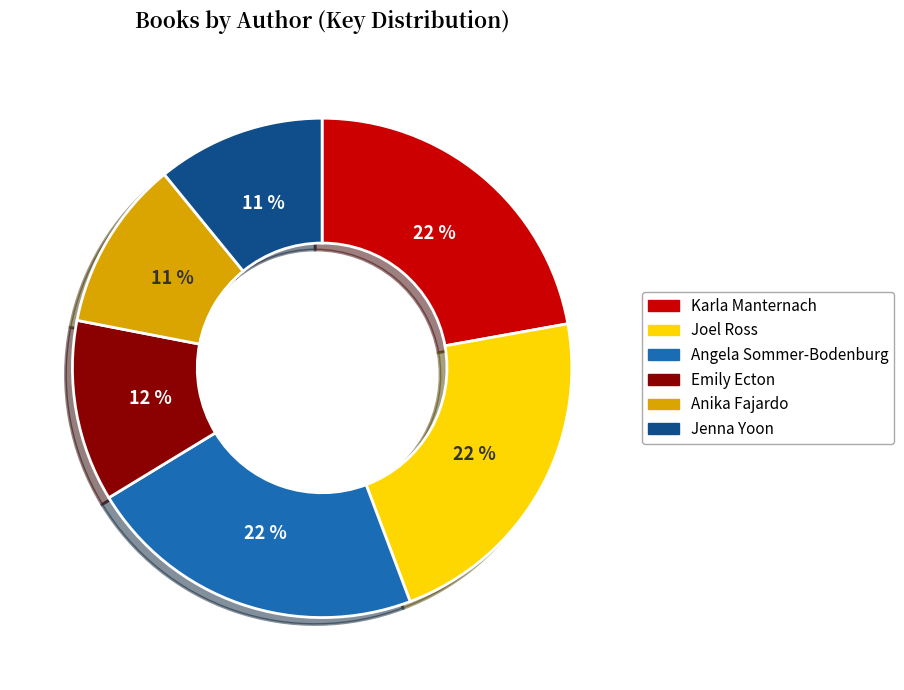

How many slices are in this pie chart?

6